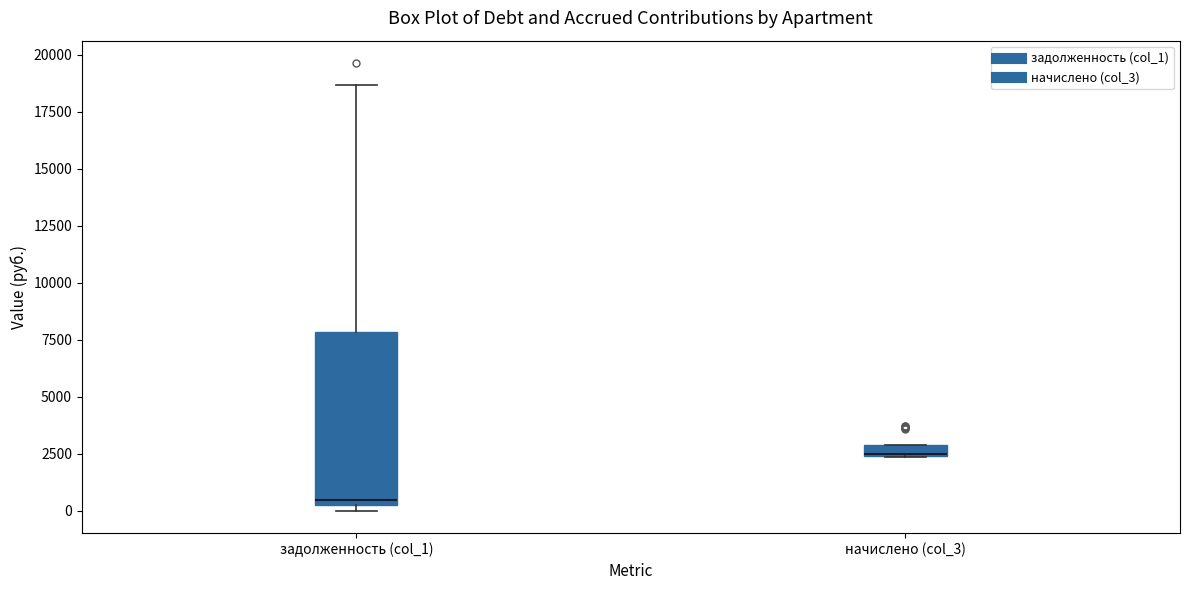

Where does the upper whisker of the box for задолженность (col_1) end on the y-axis? The values are not printed on the chart, so give them approximately, as read against the axis.

18500